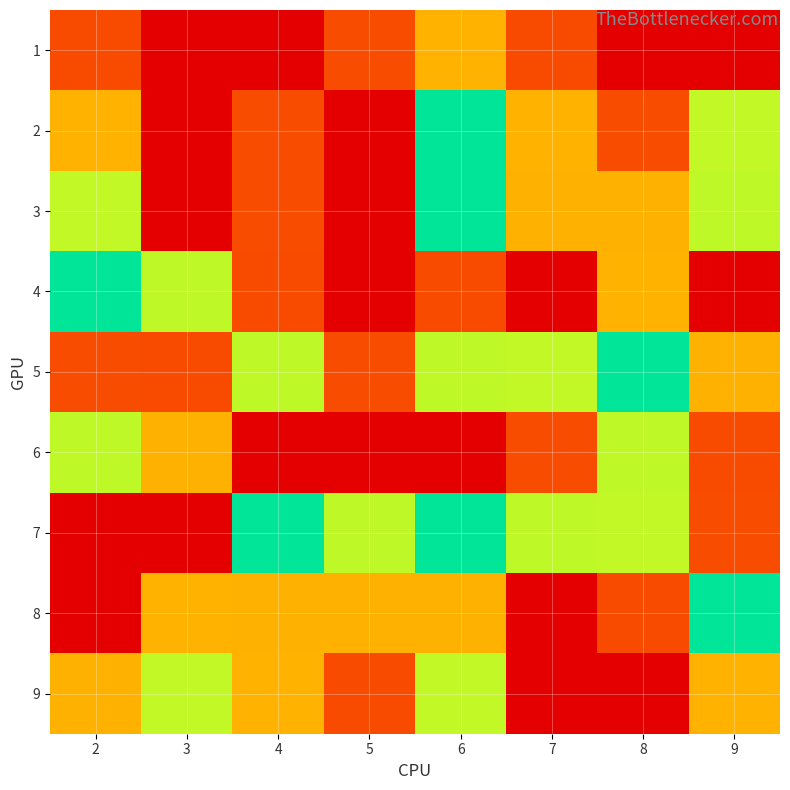

Reading left to right, extract all data points from this chart.

1: 2=8	3=9	4=1	5=2	6=3	7=8	8=9	9=1
2: 2=3	3=1	4=2	5=9	6=5	7=3	8=2	9=6
3: 2=6	3=1	4=2	5=9	6=5	7=7	8=7	9=4
4: 2=5	3=4	4=8	5=1	6=8	7=1	8=3	9=9
5: 2=2	3=8	4=4	5=2	6=4	7=6	8=5	9=7
6: 2=4	3=7	4=9	5=1	6=9	7=2	8=4	9=8
7: 2=9	3=1	4=5	5=4	6=5	7=4	8=6	9=2
8: 2=1	3=3	4=7	5=7	6=7	7=9	8=8	9=5
9: 2=7	3=6	4=3	5=8	6=6	7=1	8=1	9=3